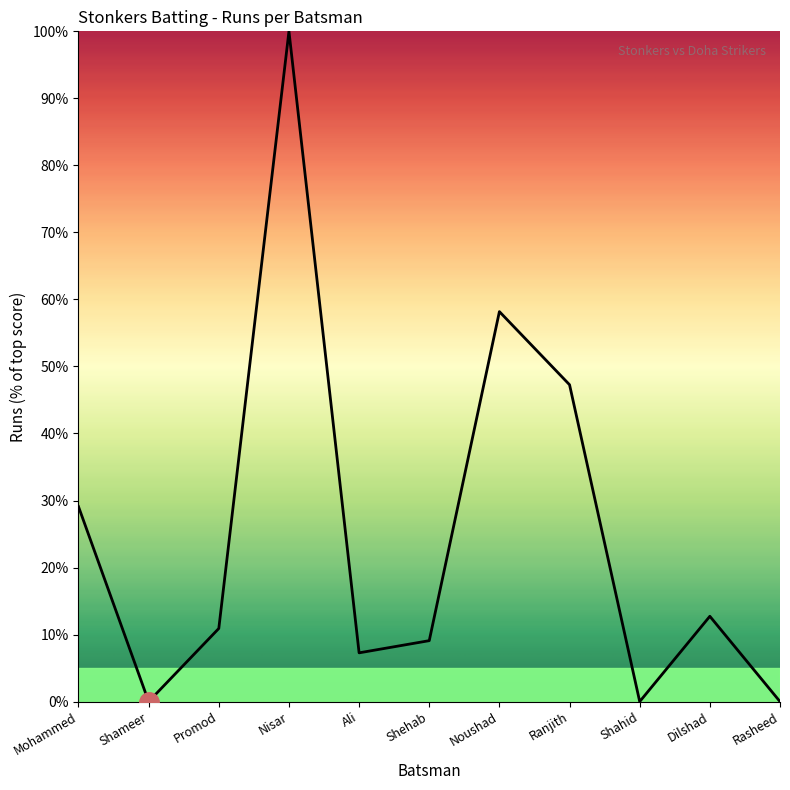

Reading left to right, list all the values displayed in this chart.

29.1	0.0	10.9	100.0	7.3	9.1	58.2	47.3	0.0	12.7	0.0